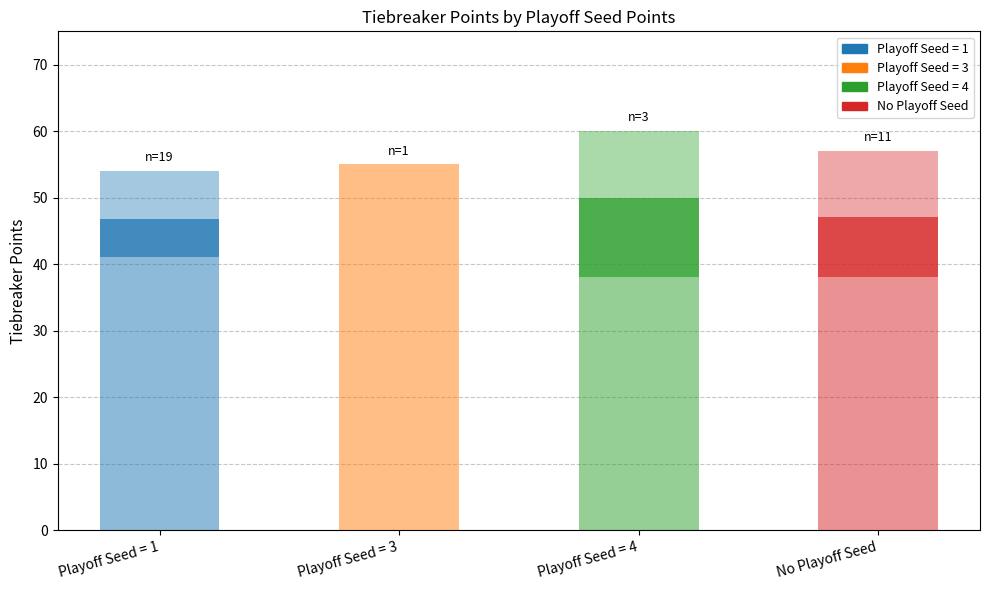

Does the chart contain stacked bars?

Yes